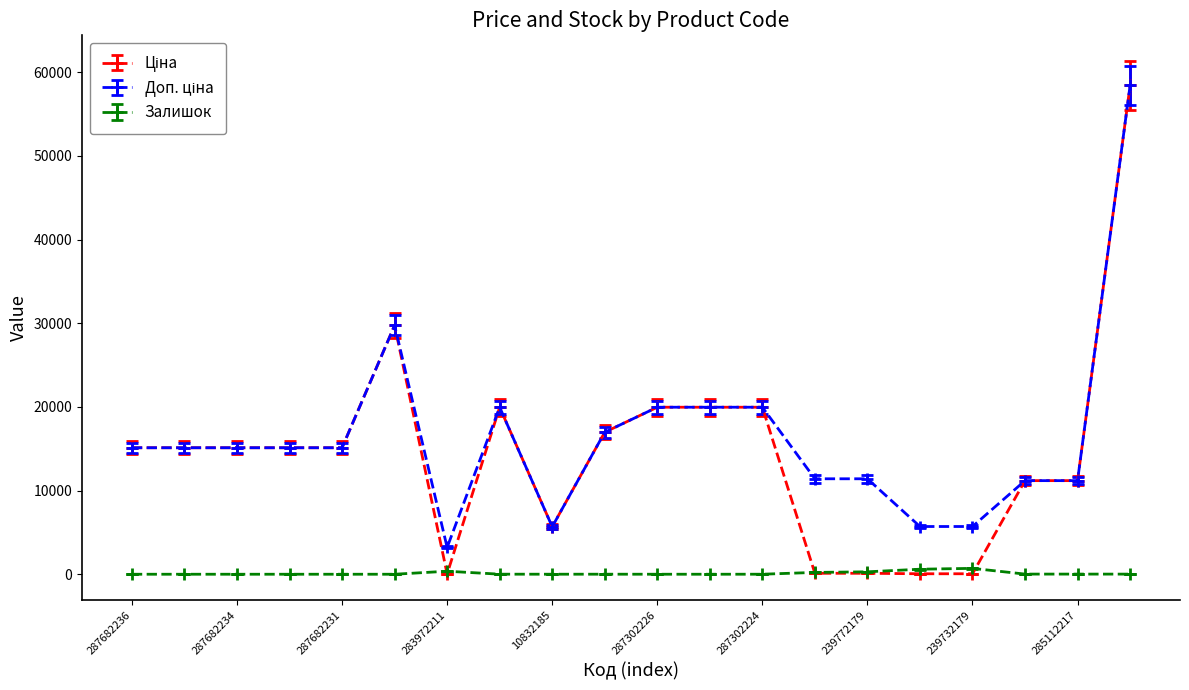

At how many categories does at least one series exceed 12761?

12